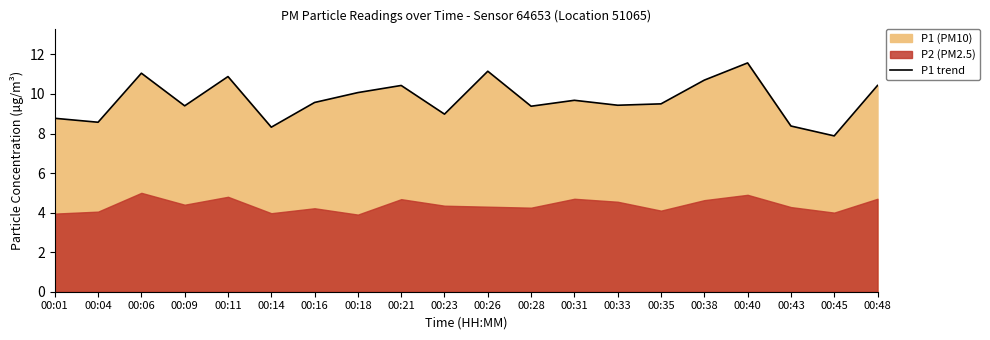

At which label does the data first exceed 9?

00:06